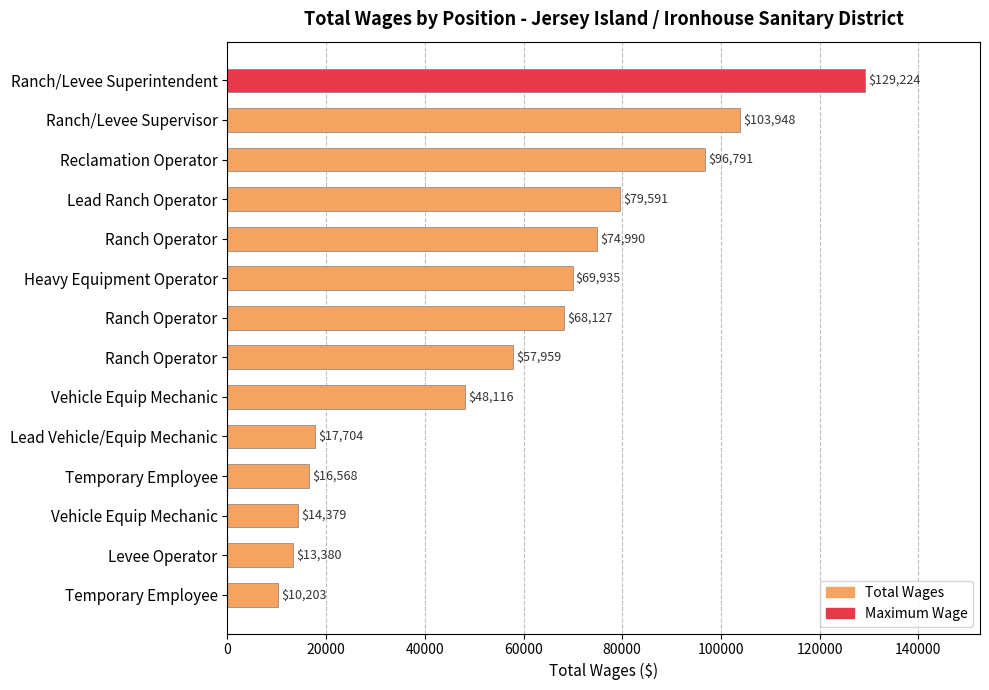

Count the number of categories in the chart.

14